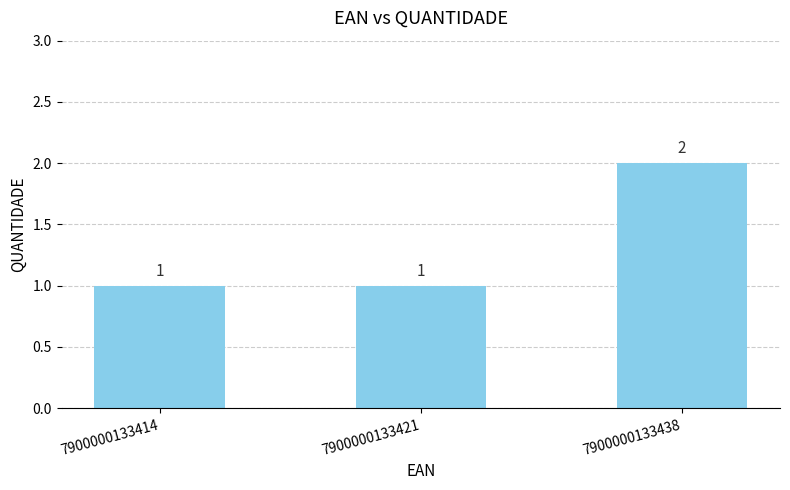

Reading left to right, transcribe all the data shown in this chart.

1	1	2